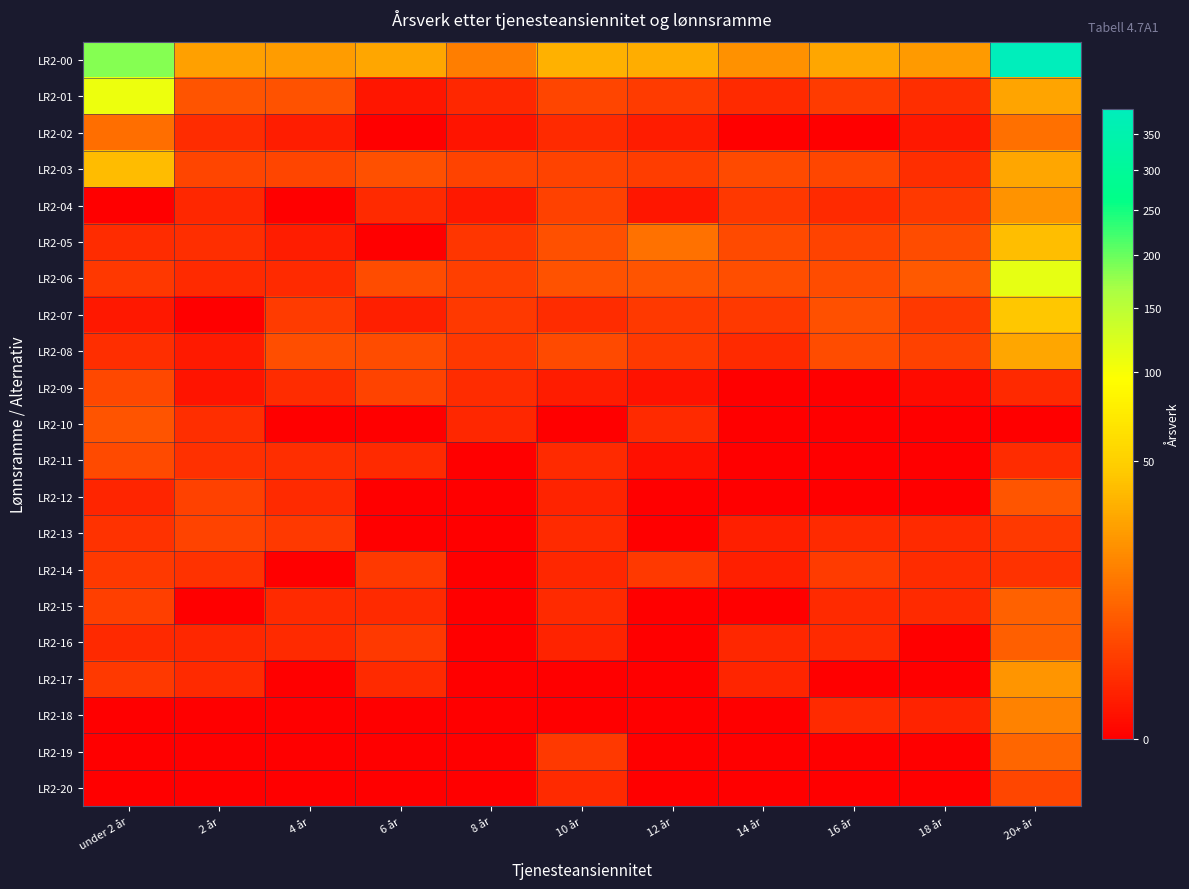

Between 2 år and 20+ år, which is larger?

20+ år